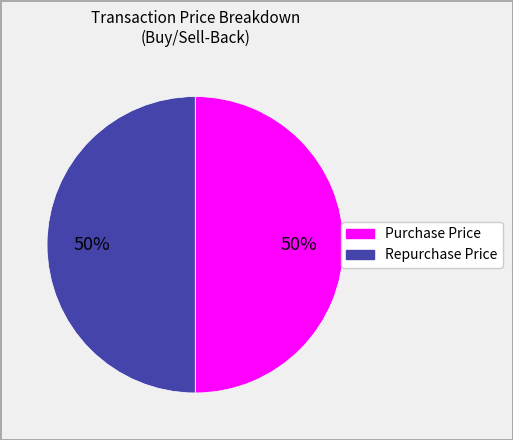

To the nearest percent, what is the combined percentage of Purchase Price and Repurchase Price?

100%